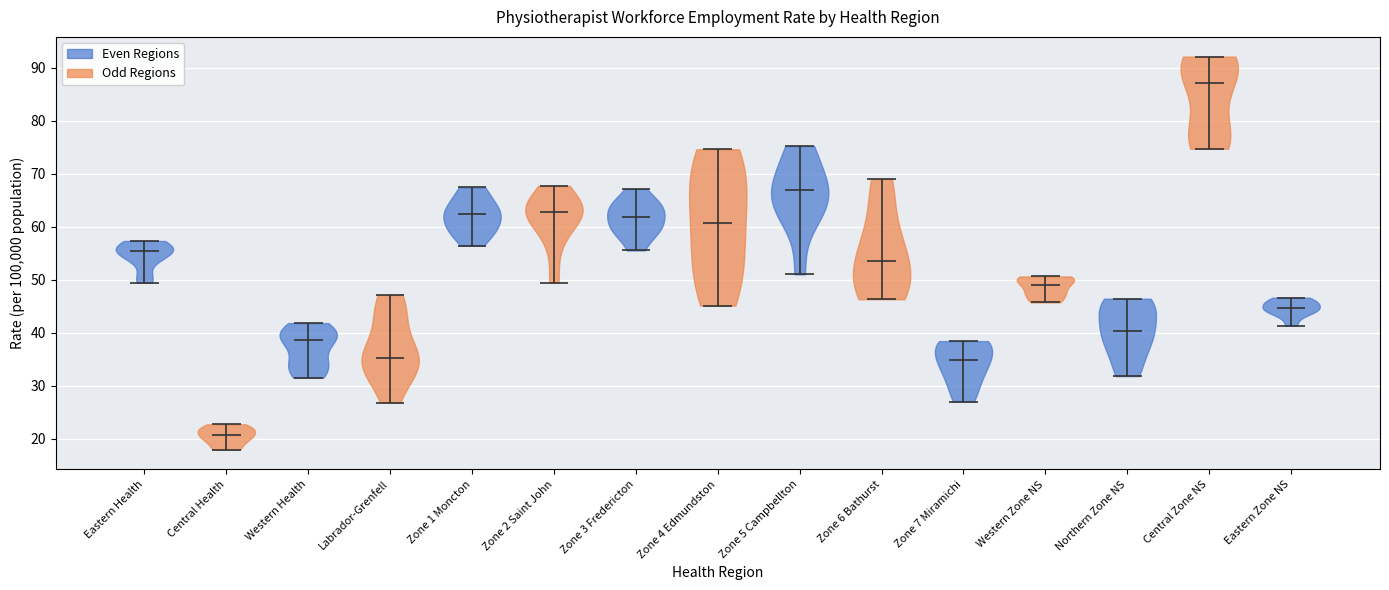

Reading left to right, read every violin against the y-axis: where its median line is, and the lowest and highest points it reaches. The values are not printed on the chart, so give them approximately, as read against the axis.

Eastern Health: median line 55, lowest point 49, highest point 57
Central Health: median line 21, lowest point 18, highest point 23
Western Health: median line 39, lowest point 32, highest point 42
Labrador-Grenfell: median line 35, lowest point 27, highest point 47
Zone 1 Moncton: median line 62, lowest point 56, highest point 67
Zone 2 Saint John: median line 63, lowest point 49, highest point 68
Zone 3 Fredericton: median line 62, lowest point 56, highest point 67
Zone 4 Edmundston: median line 61, lowest point 45, highest point 75
Zone 5 Campbellton: median line 67, lowest point 51, highest point 75
Zone 6 Bathurst: median line 53, lowest point 46, highest point 69
Zone 7 Miramichi: median line 35, lowest point 27, highest point 38
Western Zone NS: median line 49, lowest point 46, highest point 51
Northern Zone NS: median line 40, lowest point 32, highest point 46
Central Zone NS: median line 87, lowest point 75, highest point 92
Eastern Zone NS: median line 45, lowest point 41, highest point 47